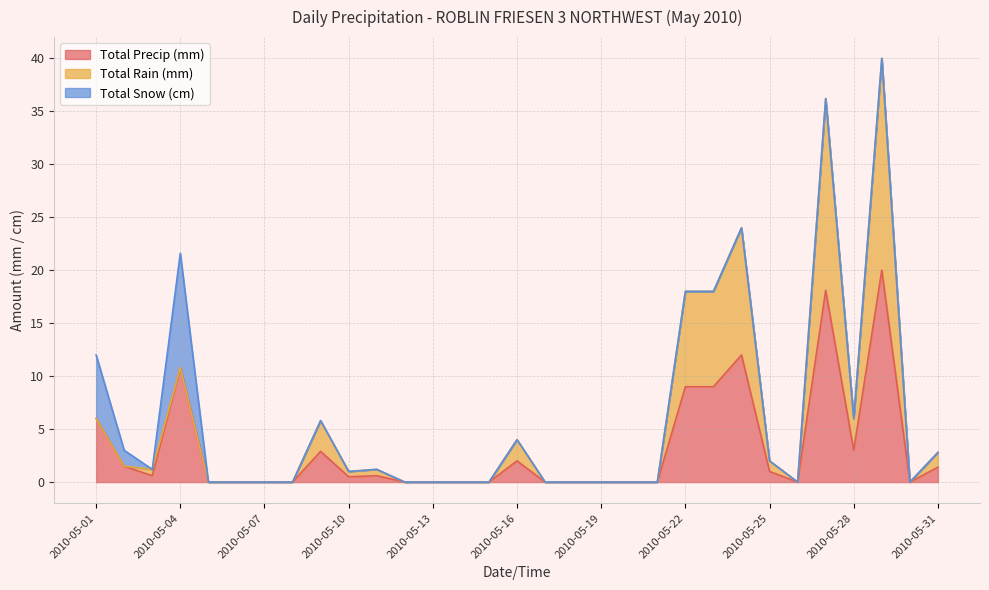

True or false: Total Rain (mm) has a value of 3.0 at 2010-05-28.

True